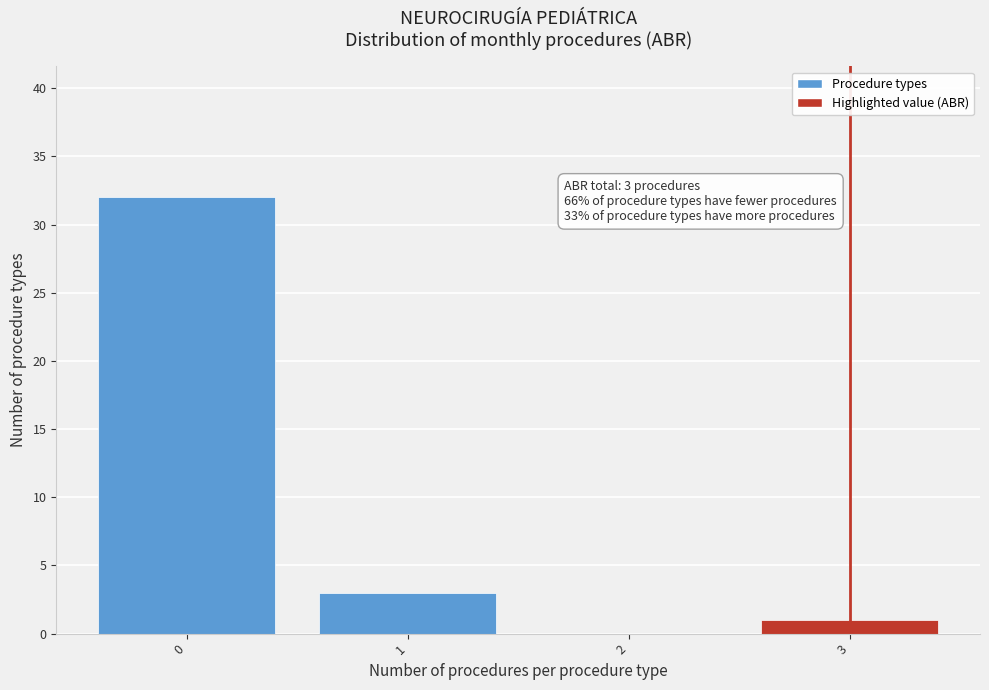

Reading left to right, transcribe all the data shown in this chart.

0=32	1=3	2=0	3=1